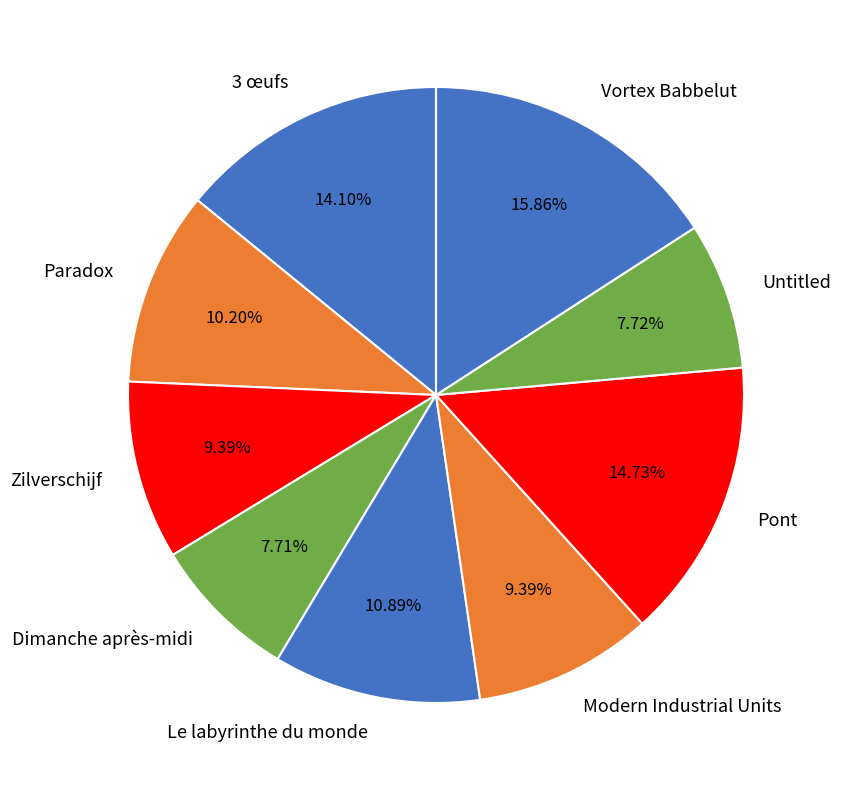

Which slice is the largest?

Vortex Babbelut